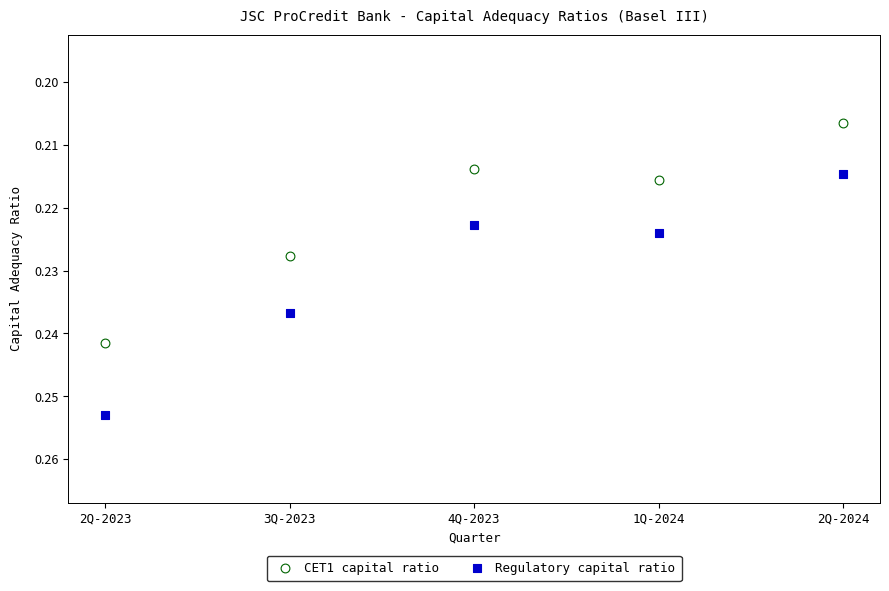

Which series contains the highest Y value?

Regulatory capital ratio